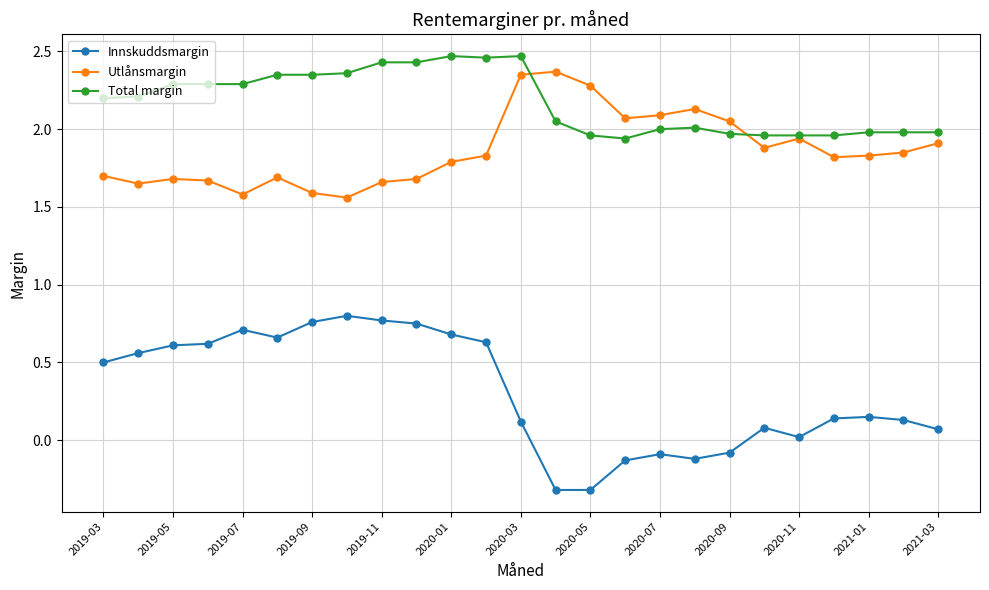

True or false: Utlånsmargin and Innskuddsmargin intersect in this chart.

False